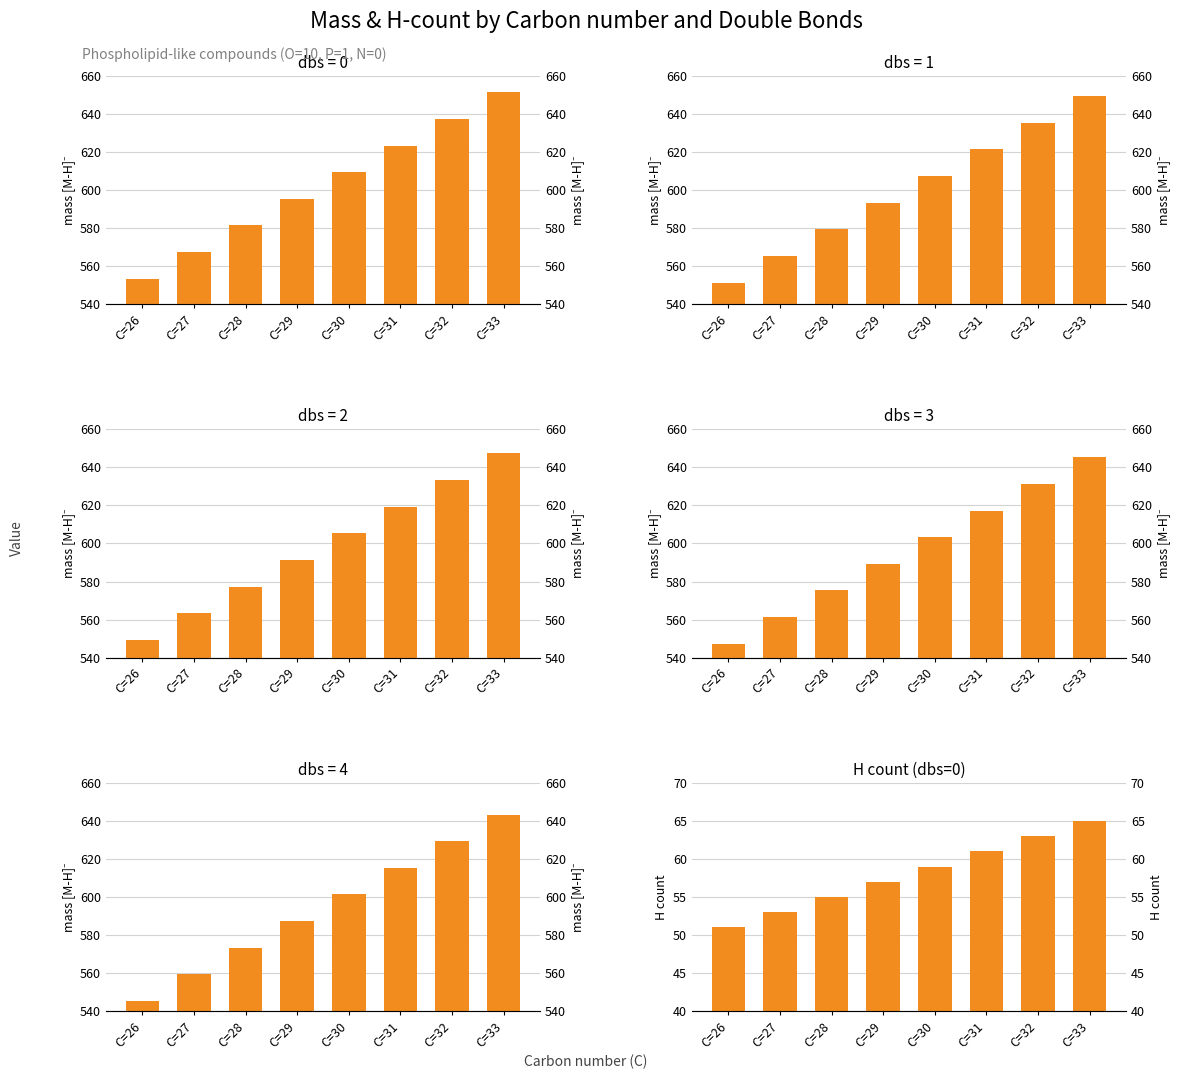

What value does the dbs=2 series have at C=27?

563.3